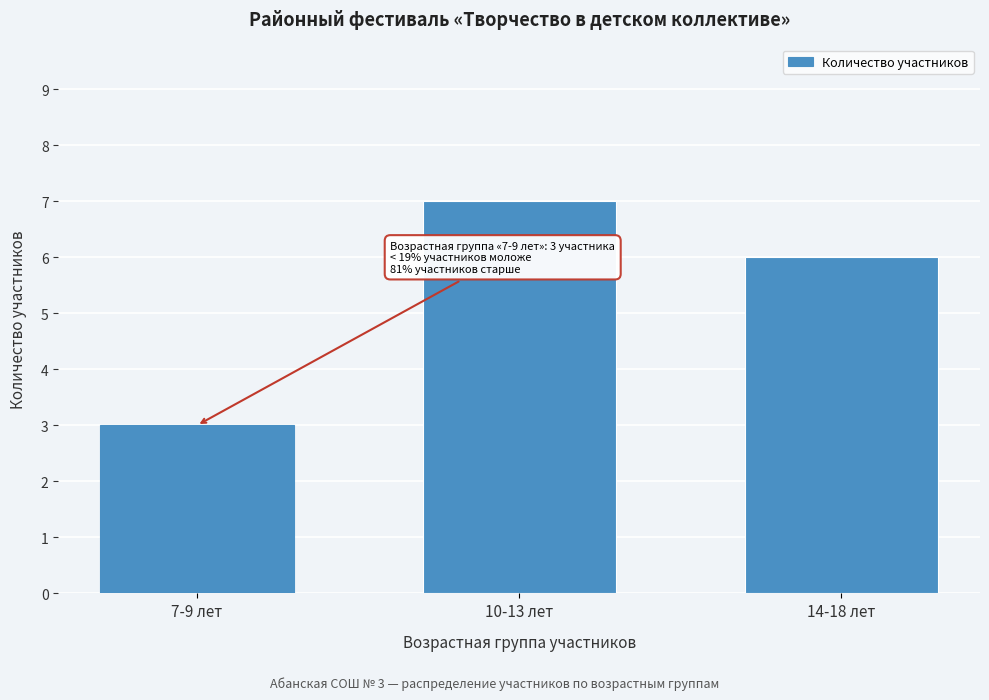

Reading left to right, transcribe all the data shown in this chart.

7-9 лет=3	10-13 лет=7	14-18 лет=6